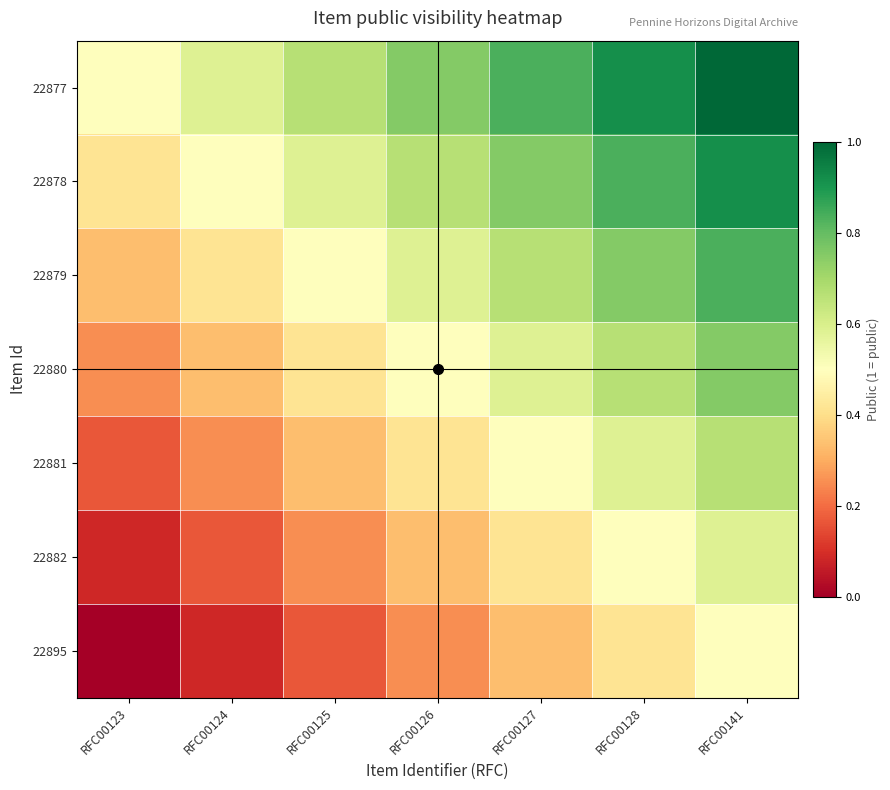

Which series has the largest total across all categories?

22877